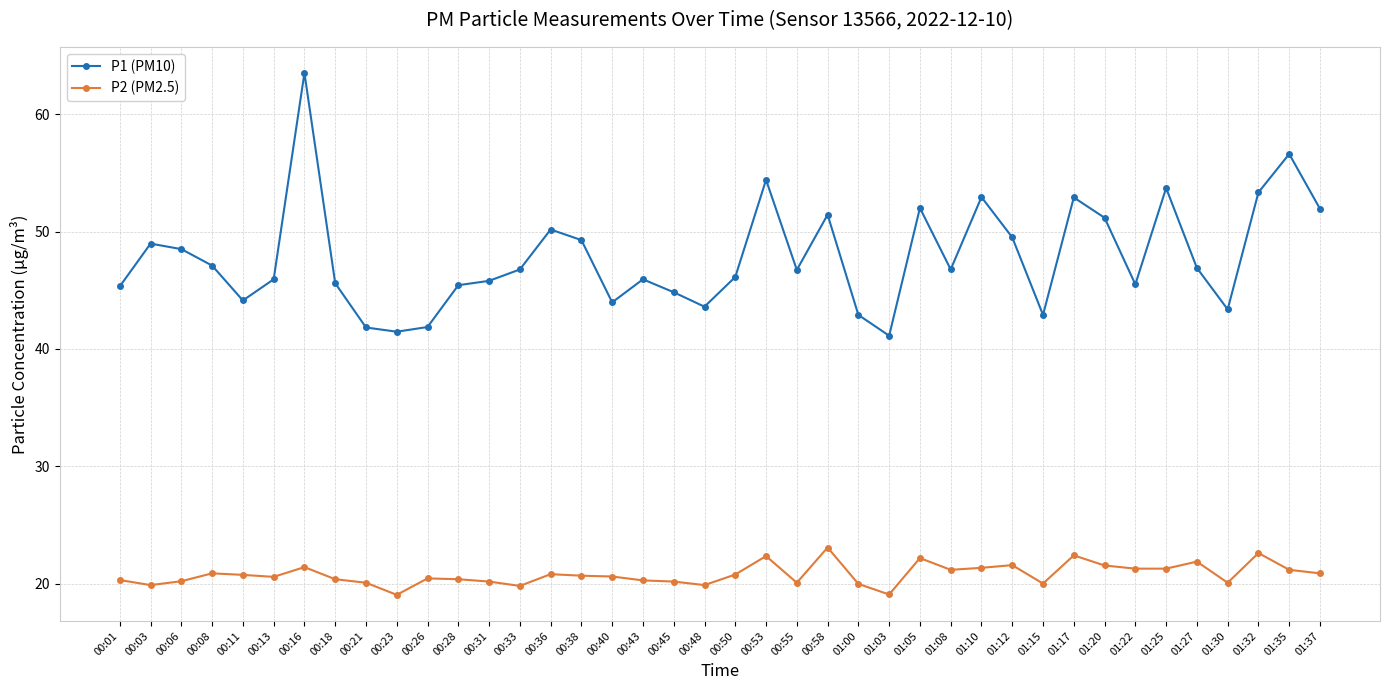

Which category has the highest value in the P1 (PM10) series?

00:16